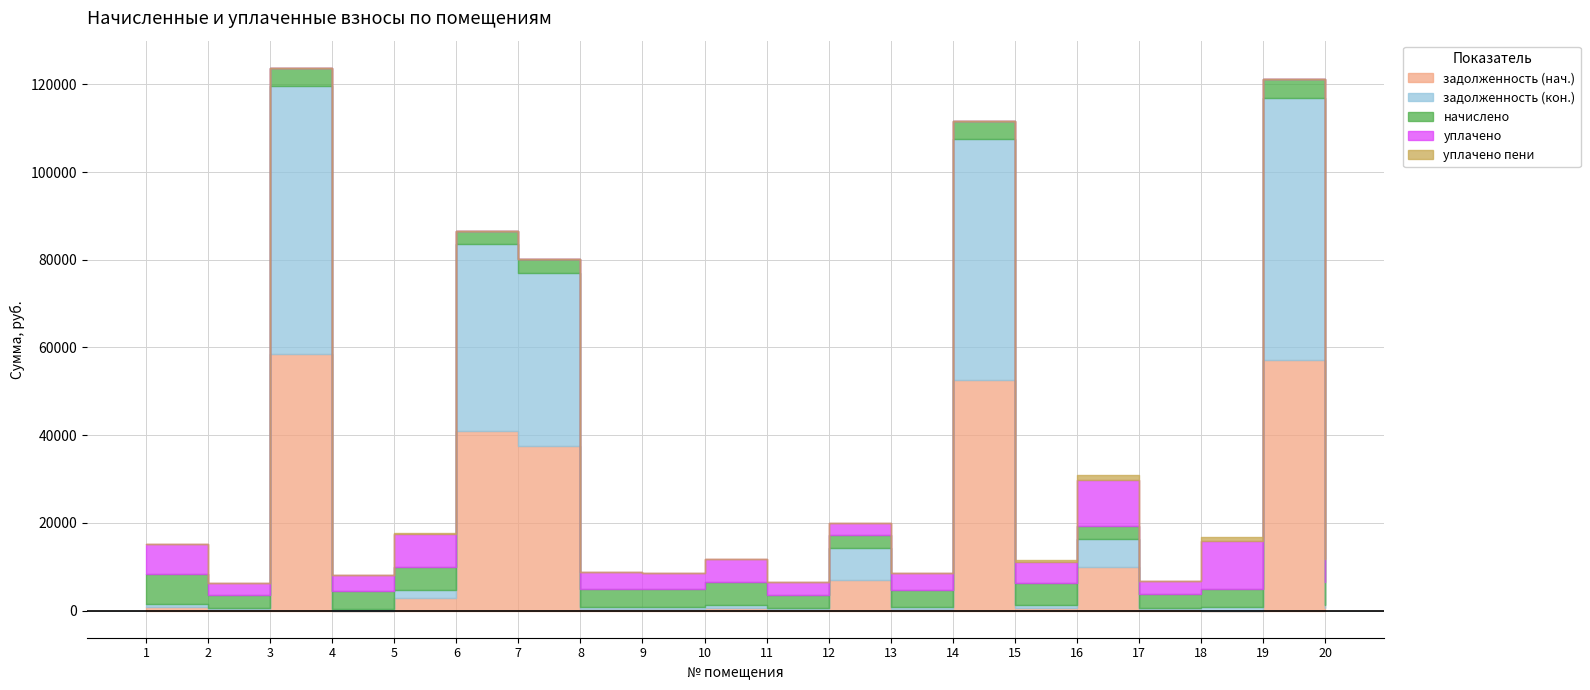

Rank the categories by задолженность (нач.) value from lowest to highest.

4, 18, 2, 11, 17, 13, 8, 9, 15, 10, 20, 1, 5, 12, 16, 7, 6, 14, 19, 3